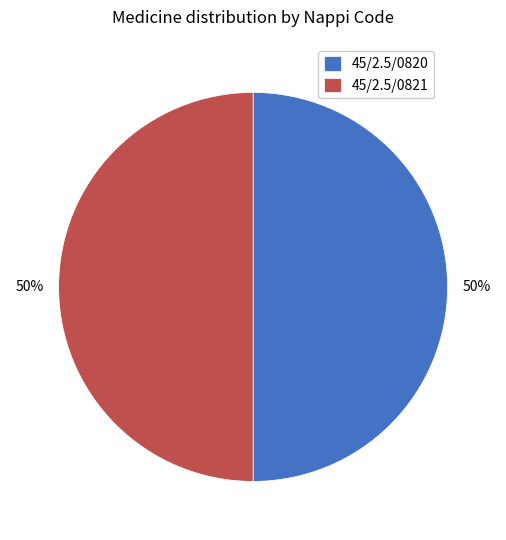

Is it true that 45/2.5/0821 is 50% of the pie?

True